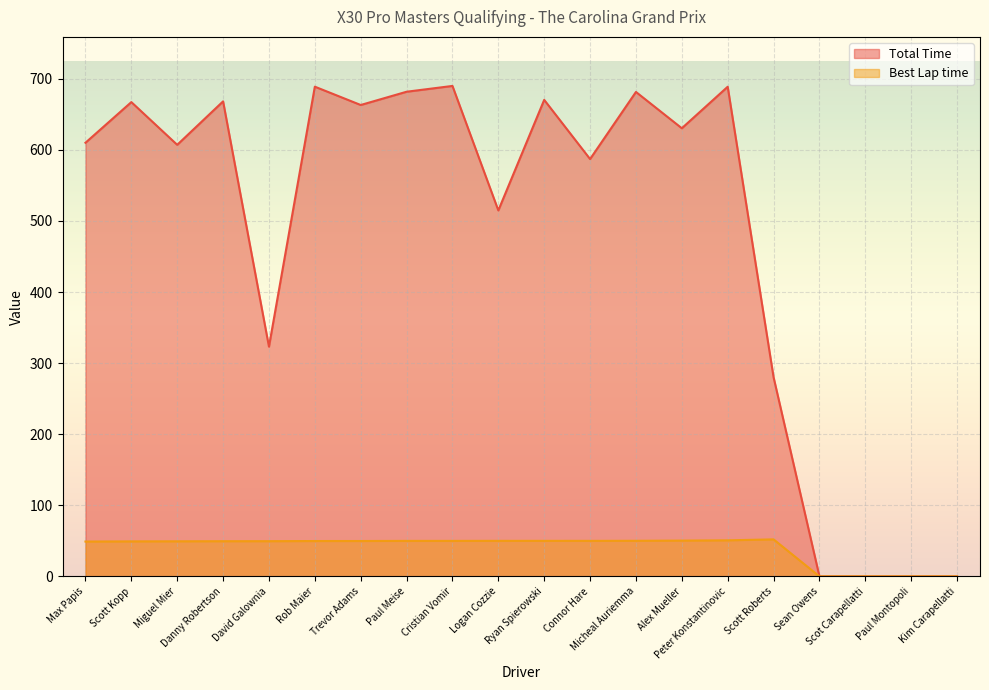

How many lines are shown in the chart?

2